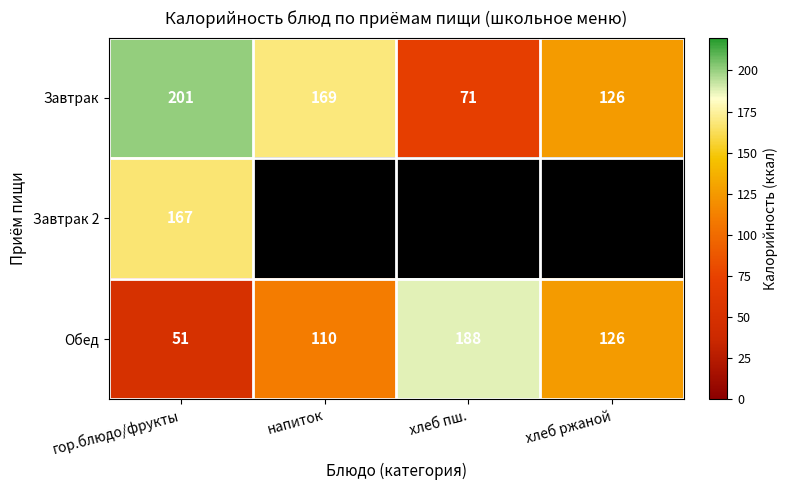

What value does the Завтрак series have at хлеб пш., to the nearest 10?

70